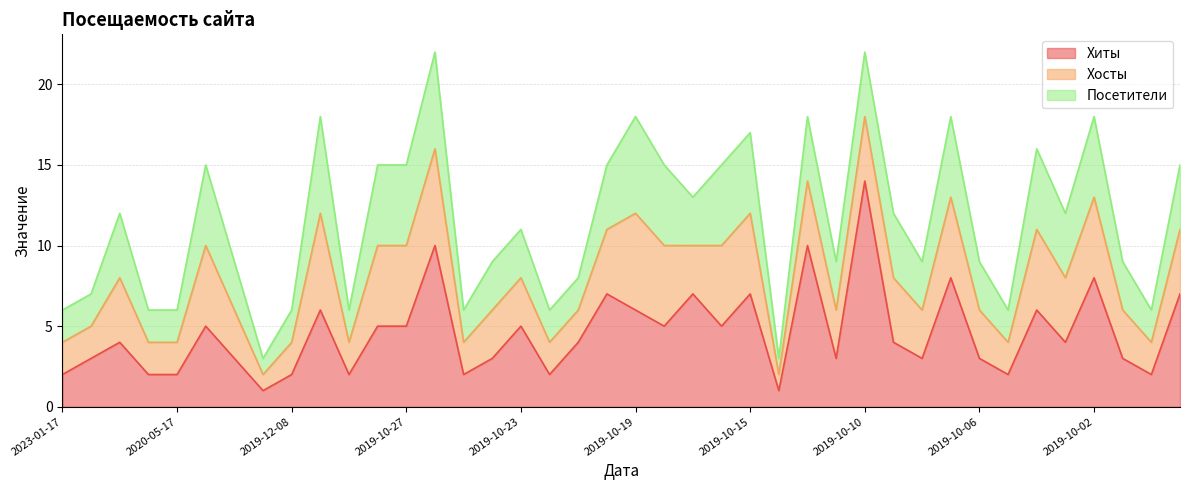

Reading left to right, list all the values displayed in this chart.

Хиты: 2023-01-17=2	2020-09-01=3	2020-05-27=4	2020-05-18=2	2020-05-17=2	2020-01-20=5	2020-01-02=3	2019-12-11=1	2019-12-08=2	2019-11-29=6	2019-10-29=2	2019-10-28=5	2019-10-27=5	2019-10-26=10	2019-10-25=2	2019-10-24=3	2019-10-23=5	2019-10-22=2	2019-10-21=4	2019-10-20=7	2019-10-19=6	2019-10-18=5	2019-10-17=7	2019-10-16=5	2019-10-15=7	2019-10-14=1	2019-10-13=10	2019-10-11=3	2019-10-10=14	2019-10-09=4	2019-10-08=3	2019-10-07=8	2019-10-06=3	2019-10-05=2	2019-10-04=6	2019-10-03=4	2019-10-02=8	2019-10-01=3	2019-09-30=2	2019-09-29=7
Хосты: 2023-01-17=2	2020-09-01=2	2020-05-27=4	2020-05-18=2	2020-05-17=2	2020-01-20=5	2020-01-02=3	2019-12-11=1	2019-12-08=2	2019-11-29=6	2019-10-29=2	2019-10-28=5	2019-10-27=5	2019-10-26=6	2019-10-25=2	2019-10-24=3	2019-10-23=3	2019-10-22=2	2019-10-21=2	2019-10-20=4	2019-10-19=6	2019-10-18=5	2019-10-17=3	2019-10-16=5	2019-10-15=5	2019-10-14=1	2019-10-13=4	2019-10-11=3	2019-10-10=4	2019-10-09=4	2019-10-08=3	2019-10-07=5	2019-10-06=3	2019-10-05=2	2019-10-04=5	2019-10-03=4	2019-10-02=5	2019-10-01=3	2019-09-30=2	2019-09-29=4
Посетители: 2023-01-17=2	2020-09-01=2	2020-05-27=4	2020-05-18=2	2020-05-17=2	2020-01-20=5	2020-01-02=3	2019-12-11=1	2019-12-08=2	2019-11-29=6	2019-10-29=2	2019-10-28=5	2019-10-27=5	2019-10-26=6	2019-10-25=2	2019-10-24=3	2019-10-23=3	2019-10-22=2	2019-10-21=2	2019-10-20=4	2019-10-19=6	2019-10-18=5	2019-10-17=3	2019-10-16=5	2019-10-15=5	2019-10-14=1	2019-10-13=4	2019-10-11=3	2019-10-10=4	2019-10-09=4	2019-10-08=3	2019-10-07=5	2019-10-06=3	2019-10-05=2	2019-10-04=5	2019-10-03=4	2019-10-02=5	2019-10-01=3	2019-09-30=2	2019-09-29=4